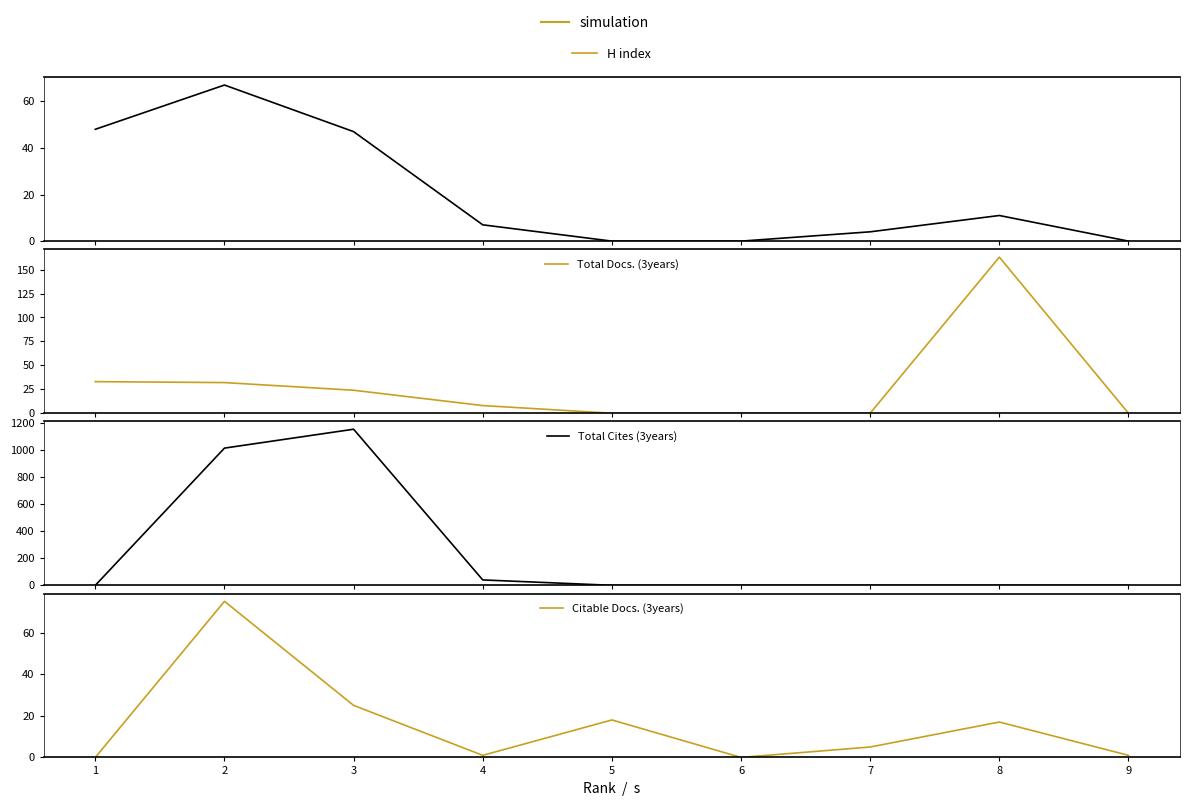

What is the maximum value for Citable Docs. (3years)?

75